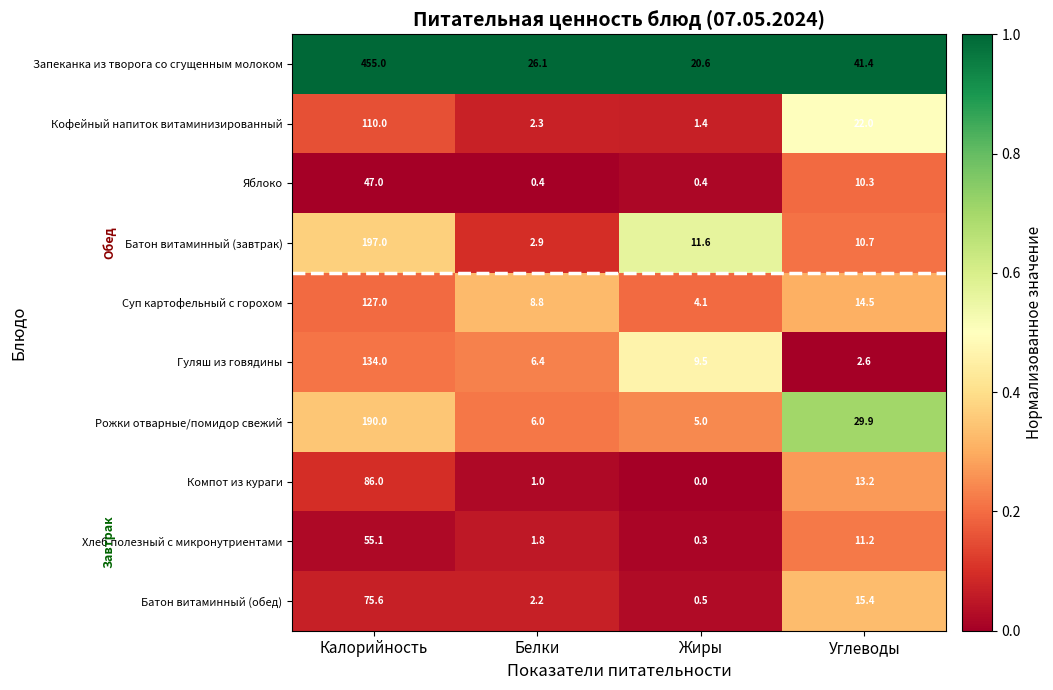

What is the maximum value for Гуляш из говядины?

134.0